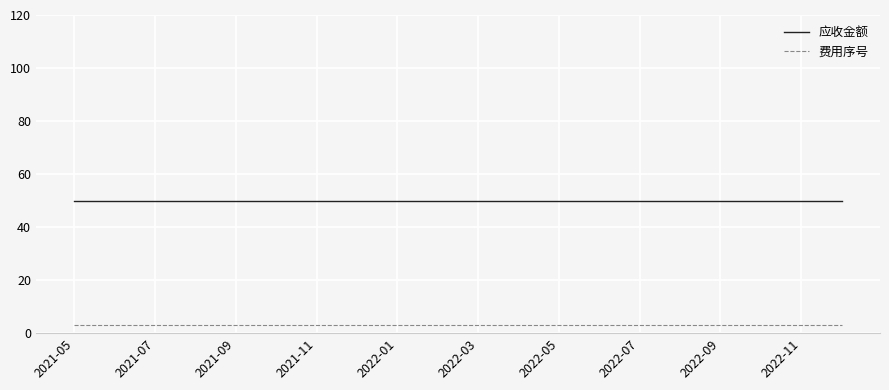

Which series has the largest total across all categories?

应收金额